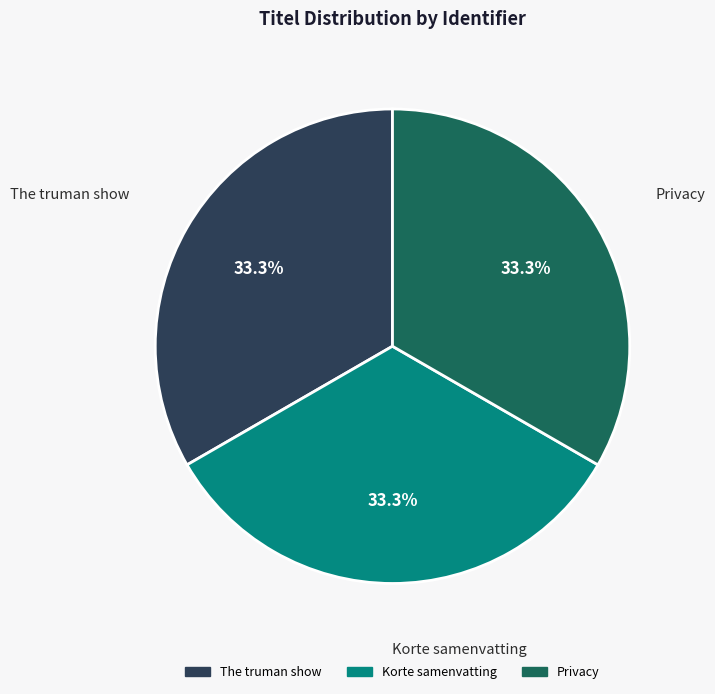

What is the ratio of the value at Korte samenvatting to the value at Privacy?

1.0